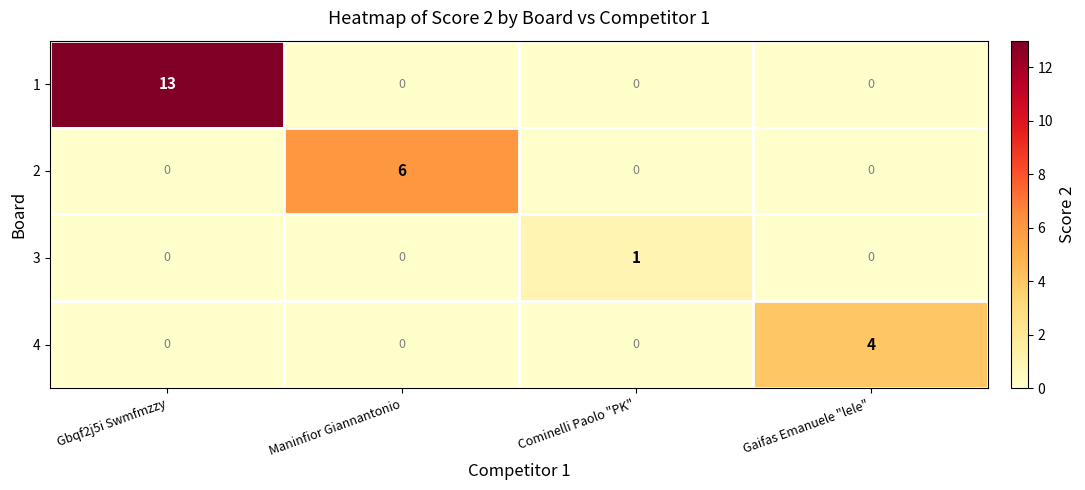

Reading left to right, what are all the values shown in this chart?

1: 13	0	0	0
2: 0	6	0	0
3: 0	0	1	0
4: 0	0	0	4